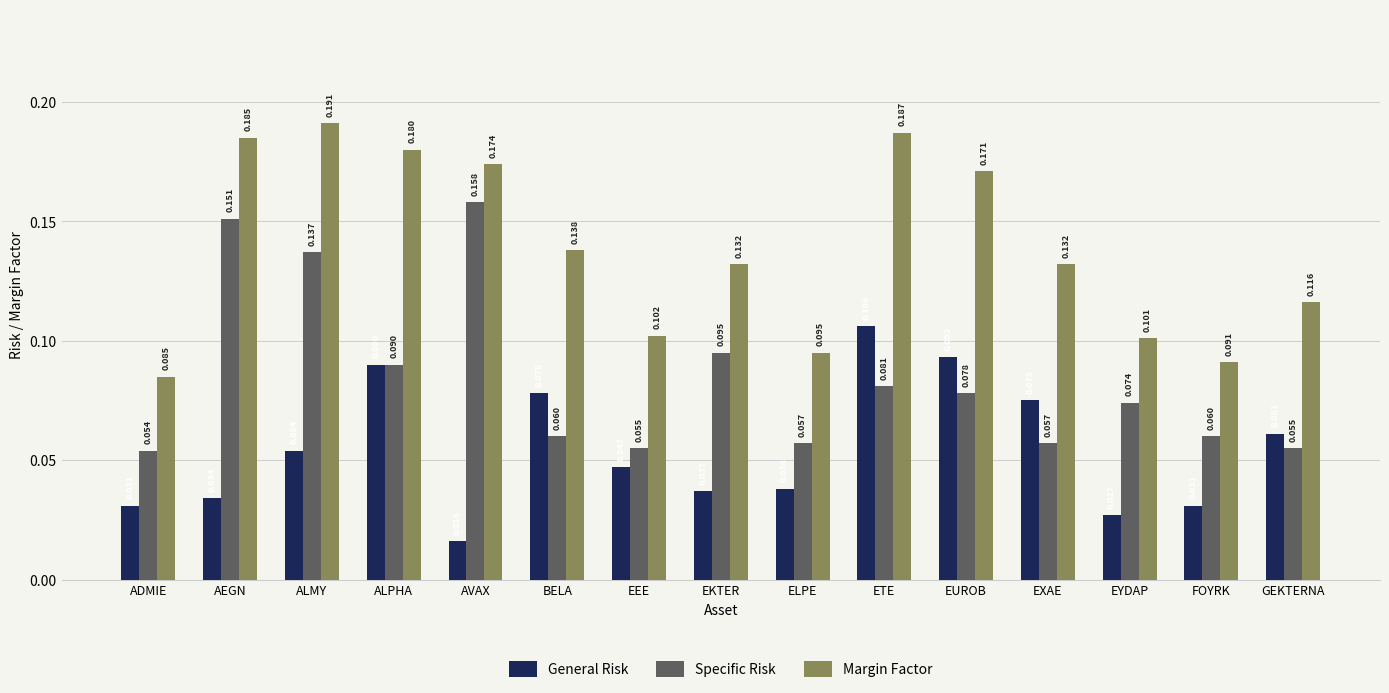

List the series in order of their overall mean, highest first.

Margin Factor, Specific Risk, General Risk